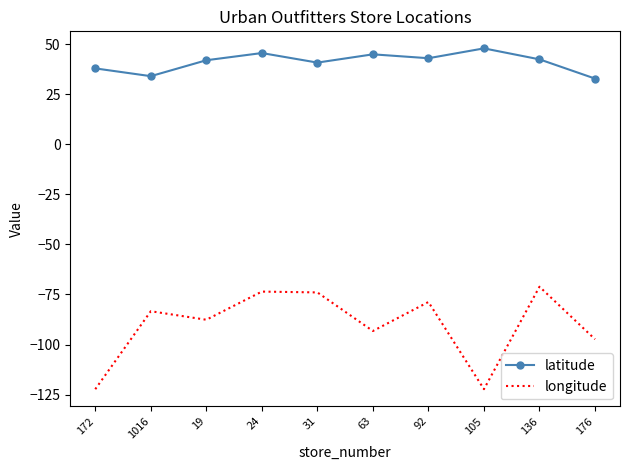

Where is the first local minimum for latitude?

1016